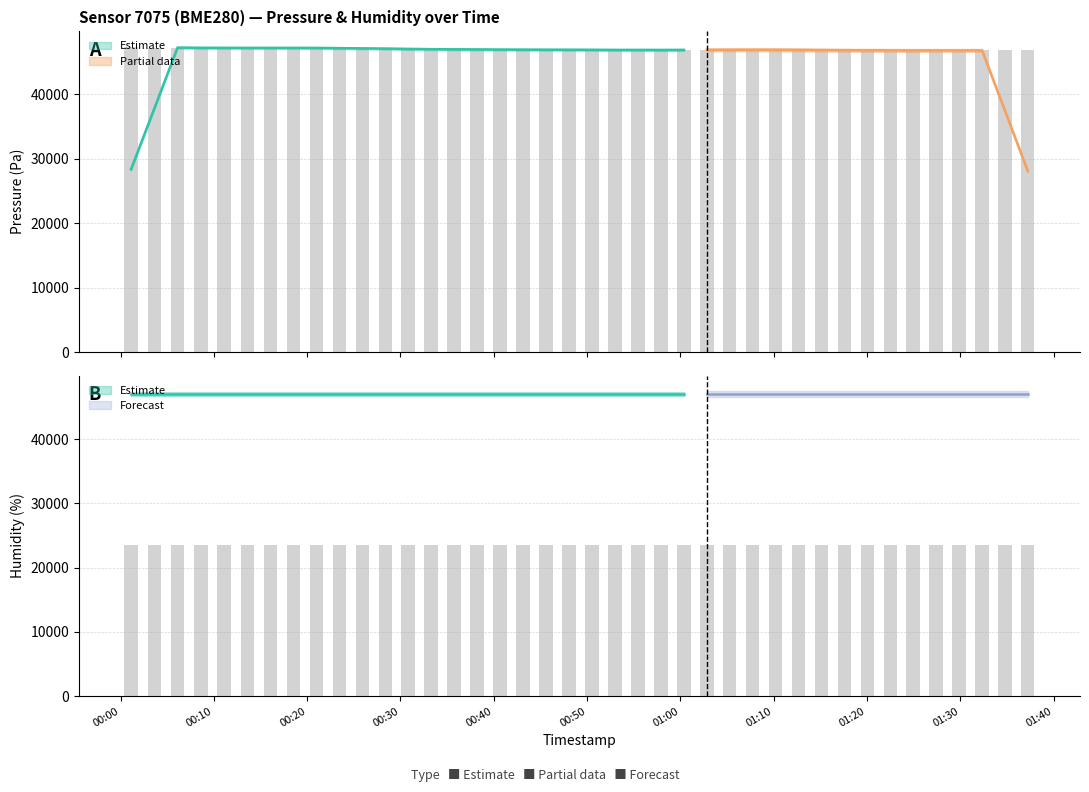

What is the average value?

47009.0